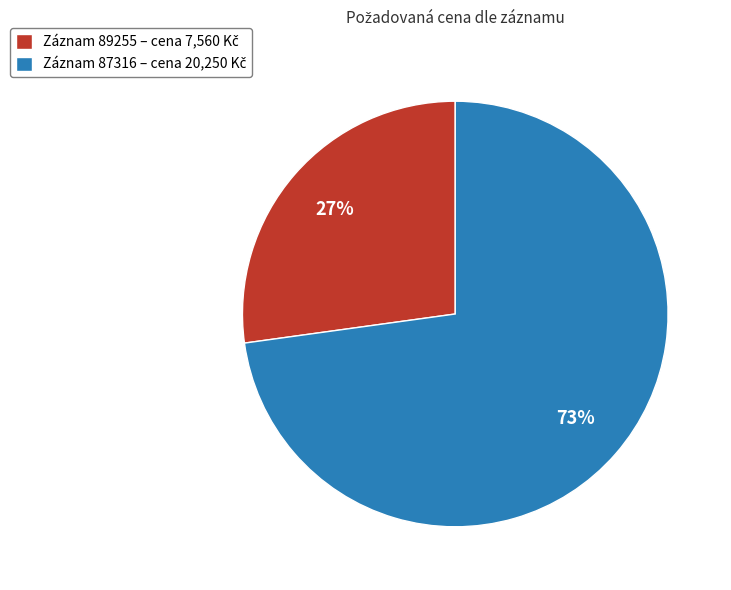

Does any single category account for the majority?

Yes